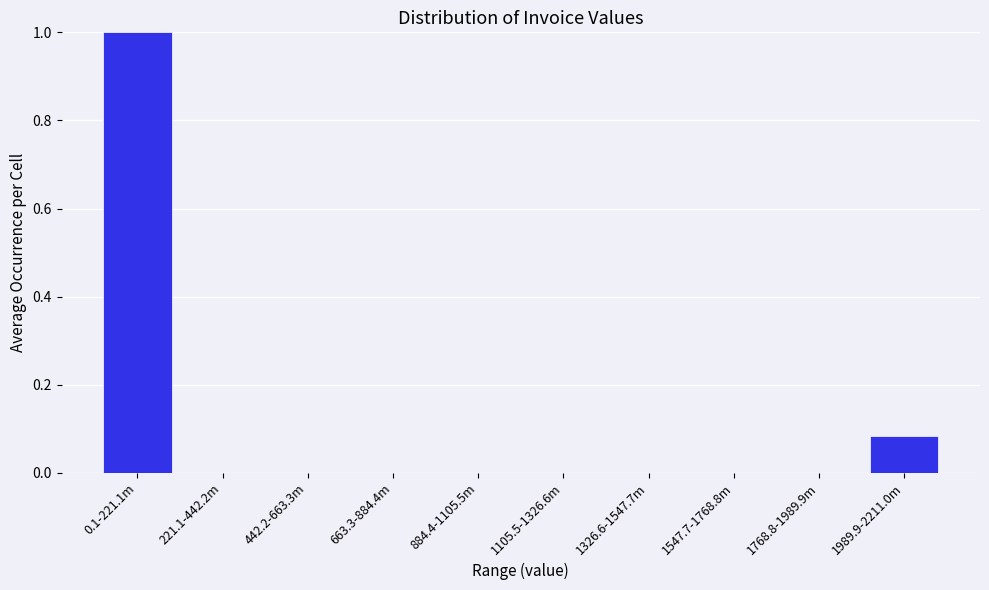

True or false: the data shows 0.7 at 884.4-1105.5m.

False